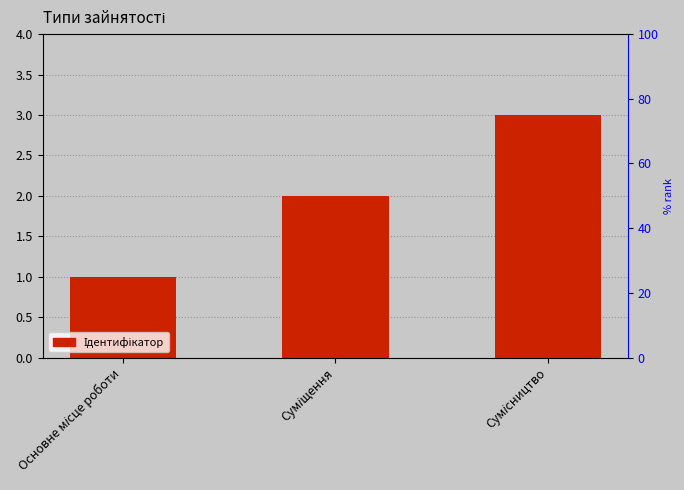

Reading left to right, transcribe all the data shown in this chart.

Основне місце роботи=1	Суміщення=2	Сумісництво=3